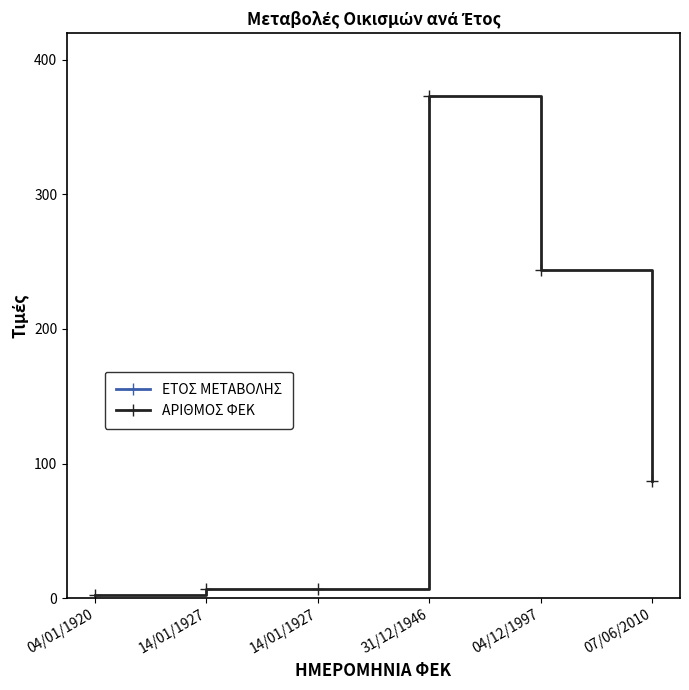

Reading left to right, extract all data points from this chart.

ΕΤΟΣ ΜΕΤΑΒΟΛΗΣ: 04/01/1920=1920	14/01/1927=1927	14/01/1927=1927	31/12/1946=1946	04/12/1997=1997	07/06/2010=2010
ΑΡΙΘΜΟΣ ΦΕΚ: 04/01/1920=2	14/01/1927=7	14/01/1927=7	31/12/1946=373	04/12/1997=244	07/06/2010=87